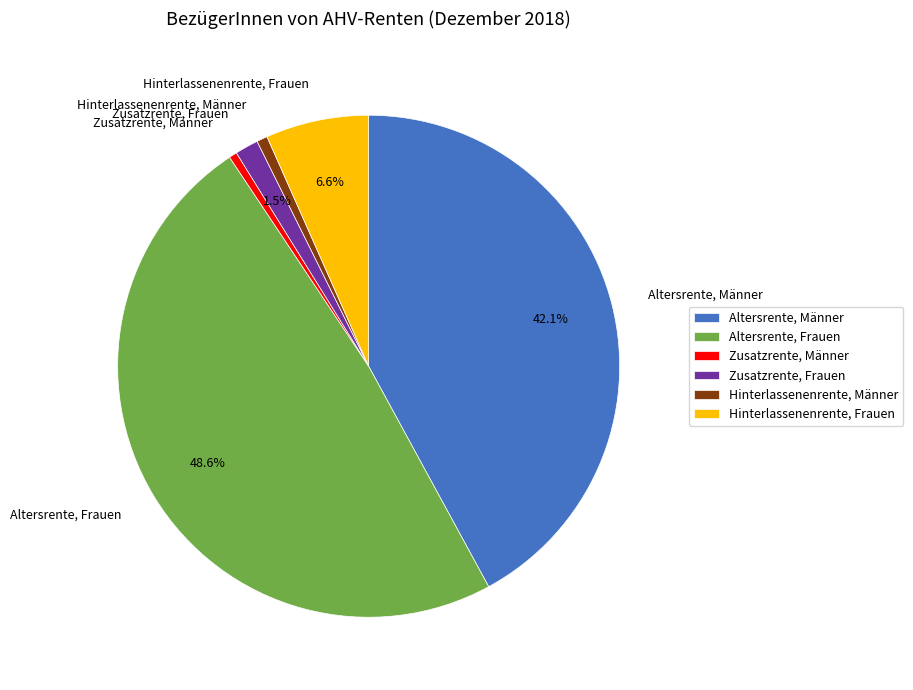

Is there any slice that represents more than half of the pie?

No